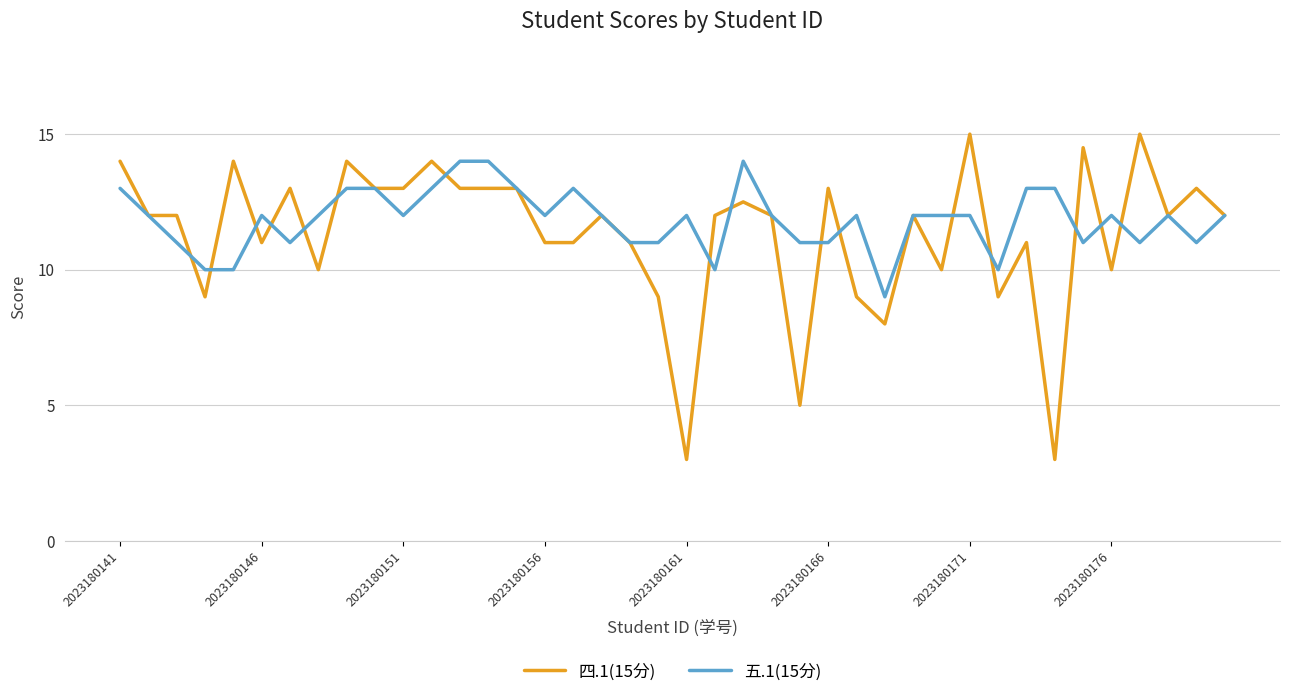

What is the smallest value displayed?

3.0